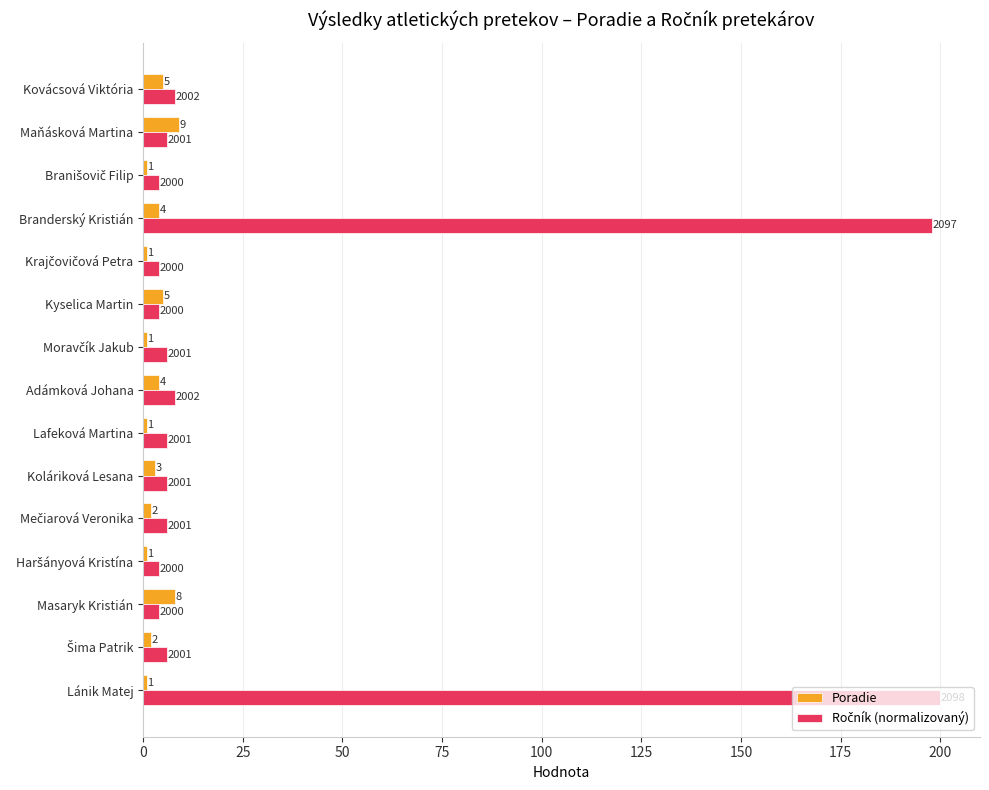

What is the average value of the Poradie series?

3